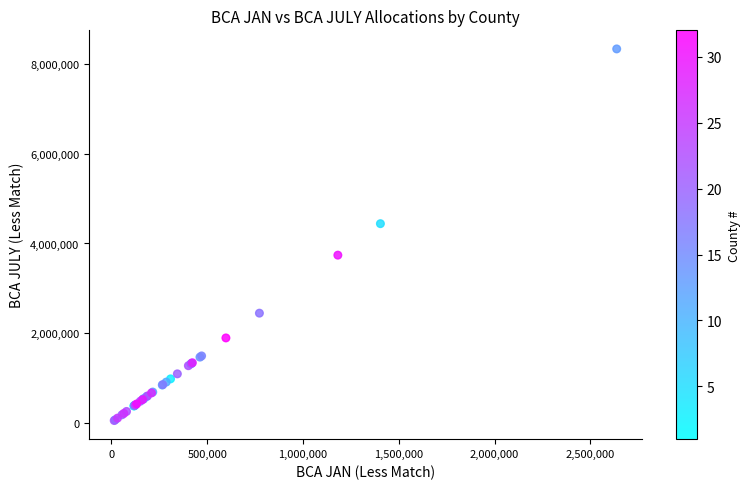

What Y value in the scatter plot is closest to 4195642?

4442541